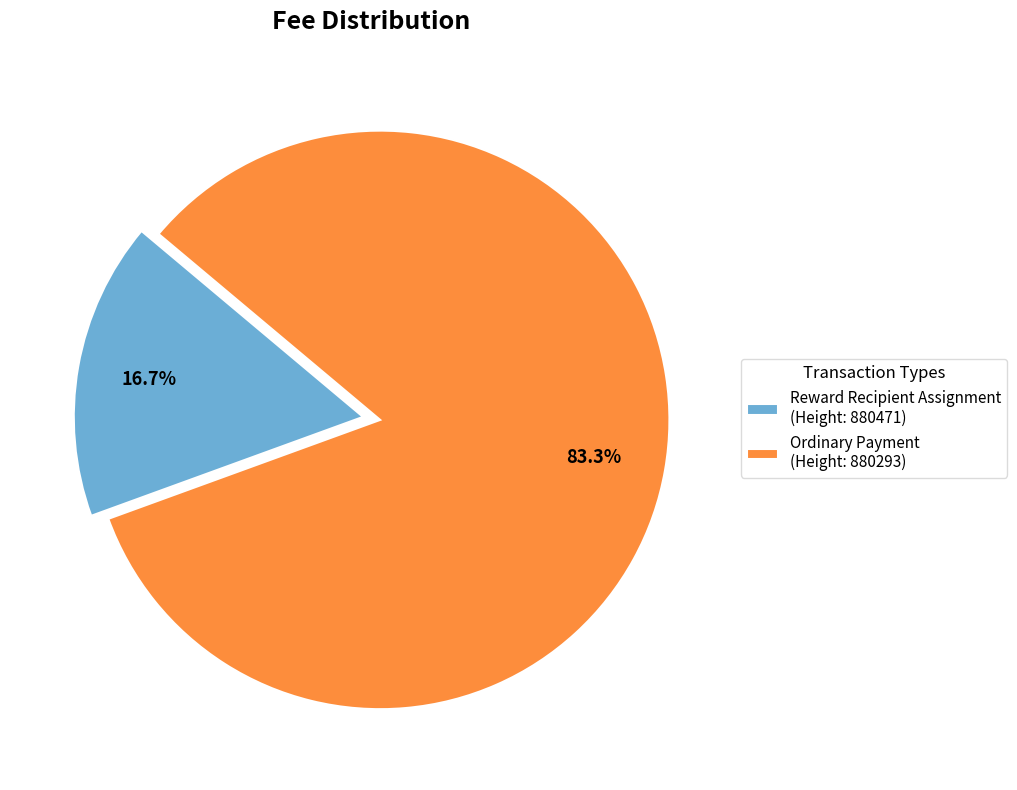

How many segments does this pie chart have?

2